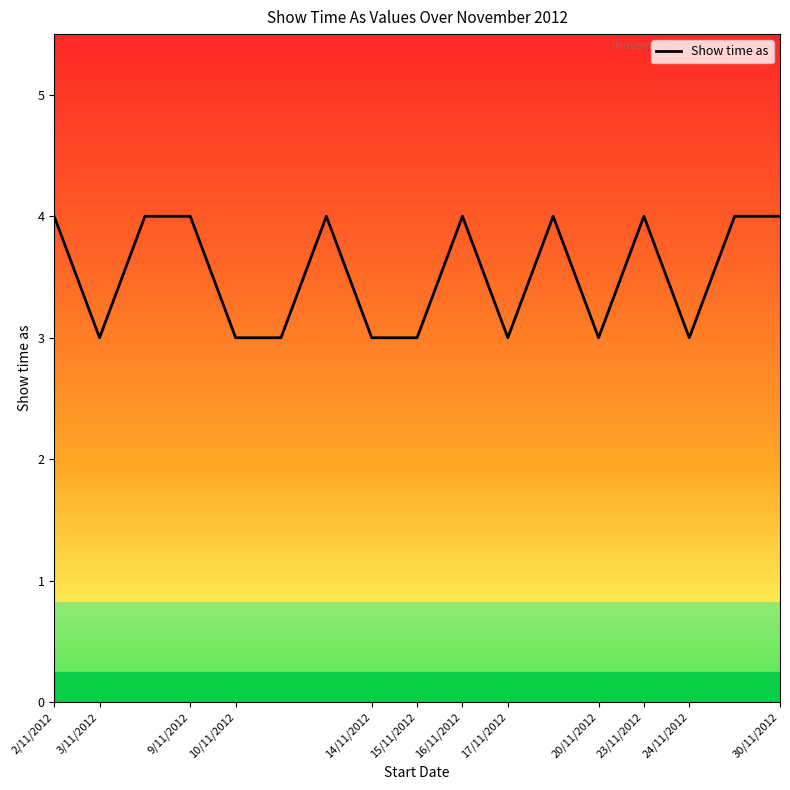

What is the maximum value shown in the chart?

4